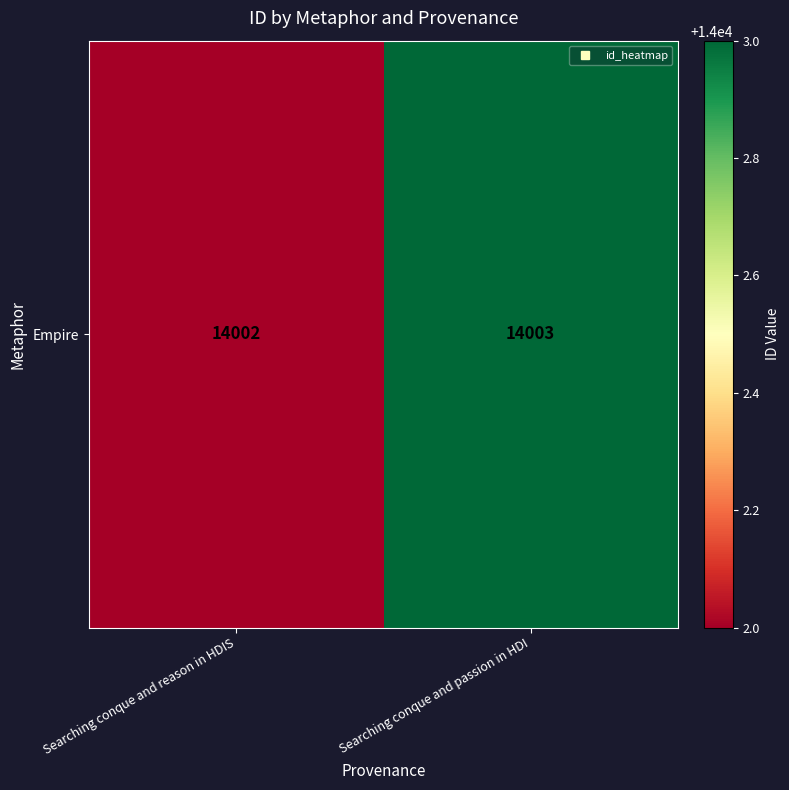

What is the sum of all values?

28005